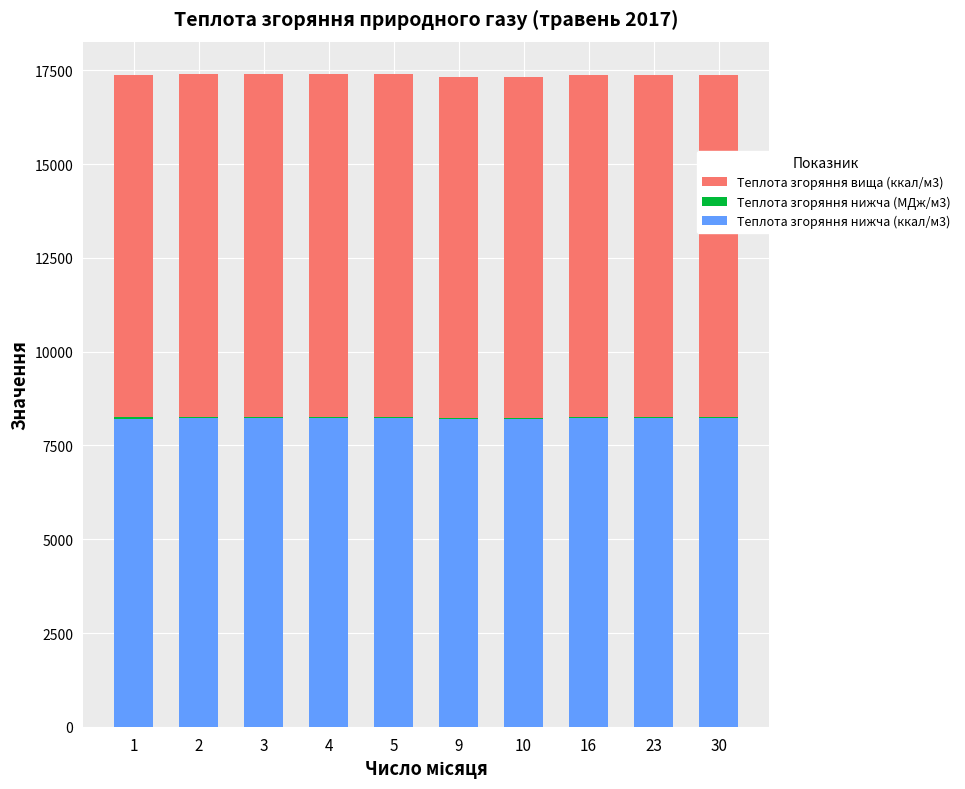

The value of Теплота згоряння нижча (ккал/м3) at 30 is 8223.5. True or false?

True